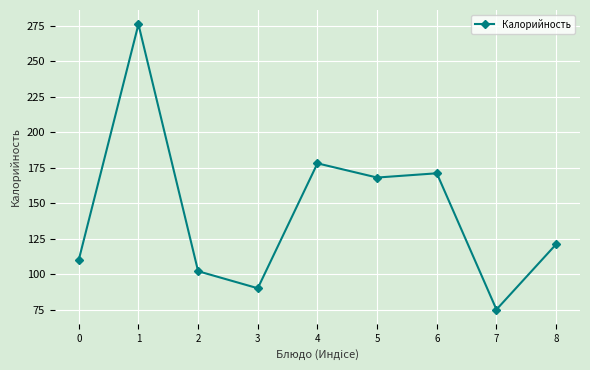

Read the value at 4, to the nearest 10.

180